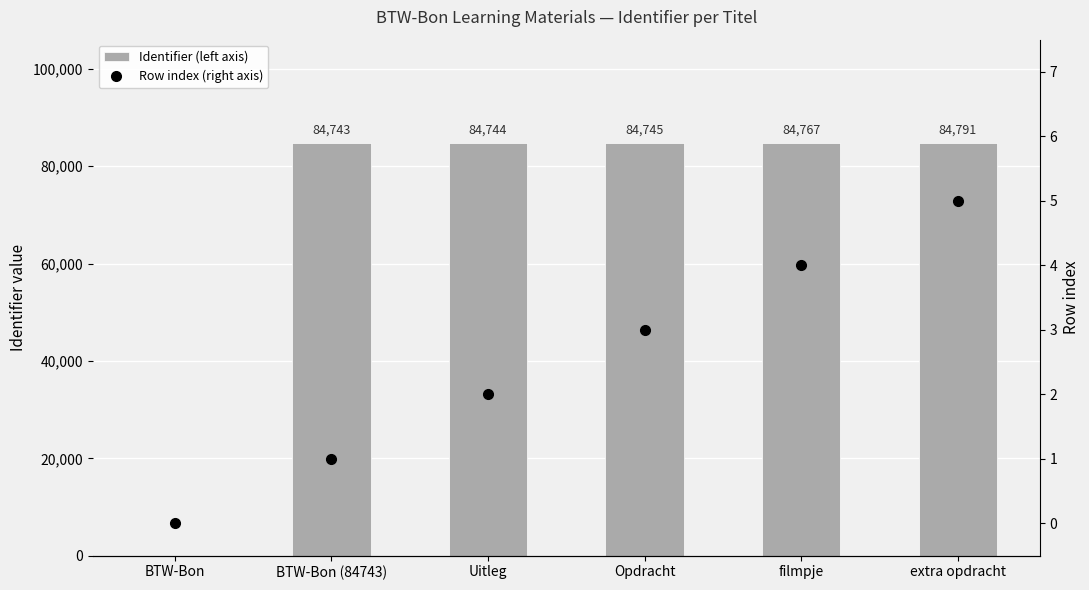

Reading left to right, extract all data points from this chart.

Identifier (left axis): BTW-Bon=0	BTW-Bon (84743)=84743	Uitleg=84744	Opdracht=84745	filmpje=84767	extra opdracht=84791
Row index (right axis): BTW-Bon=0	BTW-Bon (84743)=1	Uitleg=2	Opdracht=3	filmpje=4	extra opdracht=5